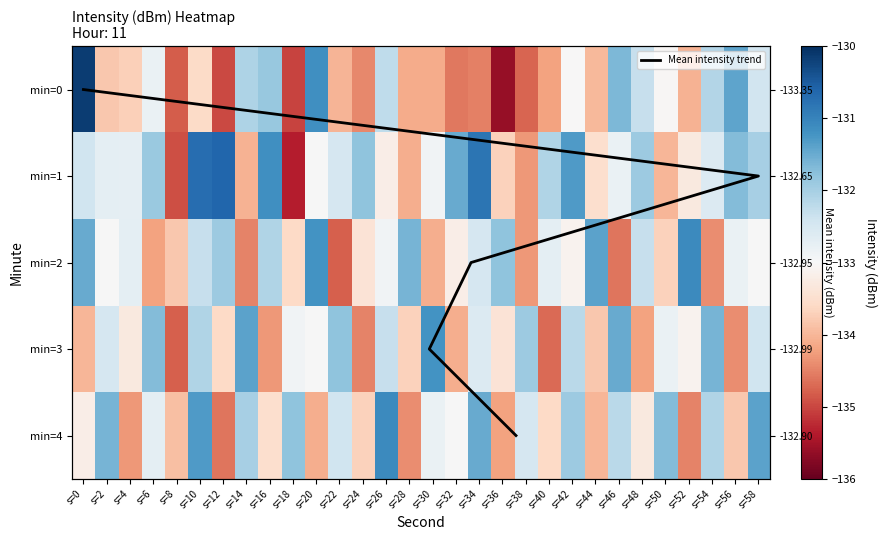

True or false: 4 has a value of -132.7 at s=6.

True